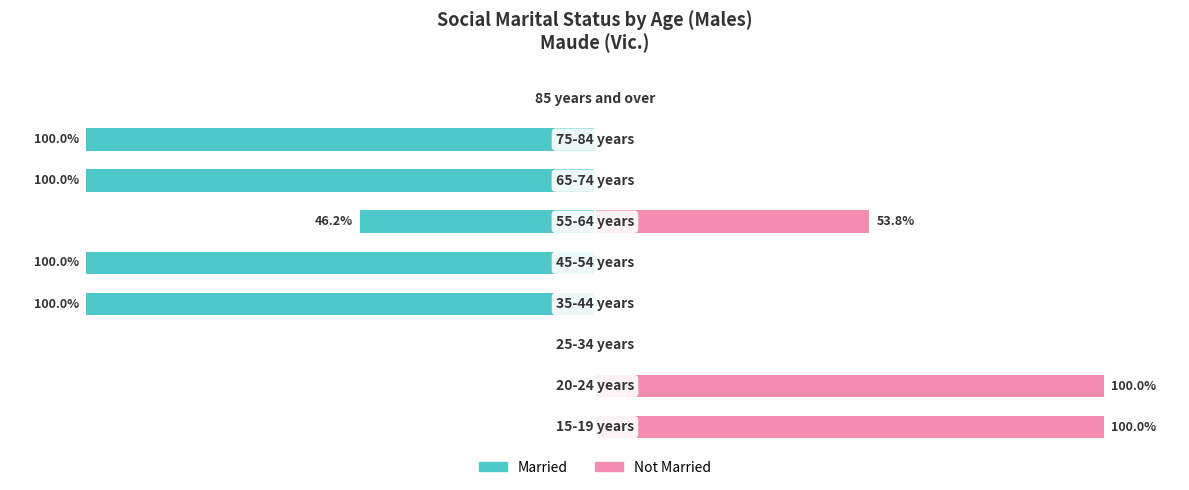

Reading right to left, transcribe all the data shown in this chart.

Married: 8=0.0	7=-100.0	6=-100.0	5=-46.2	4=-100.0	3=-100.0	2=0.0	1=0.0	0=0.0
Not Married: 8=0.0	7=0.0	6=0.0	5=53.8	4=0.0	3=0.0	2=0.0	1=100.0	0=100.0